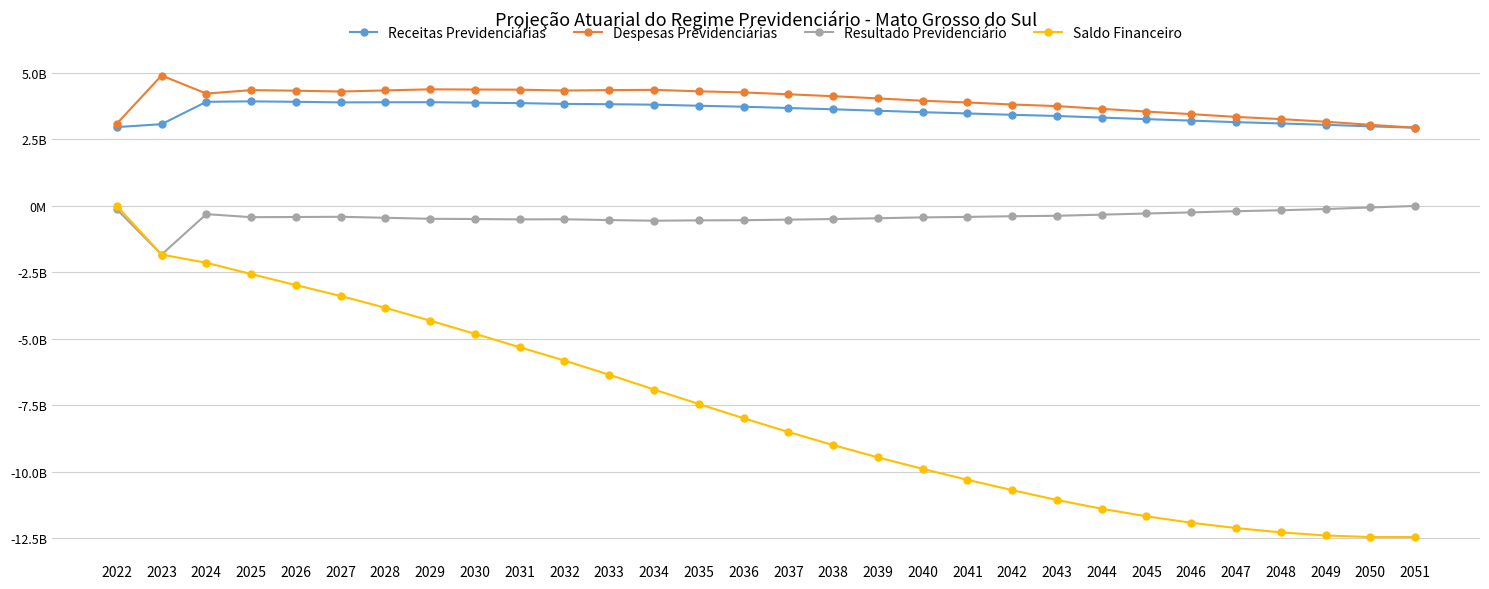

Which series changed the most between 2023 and 2040?

Saldo Financeiro